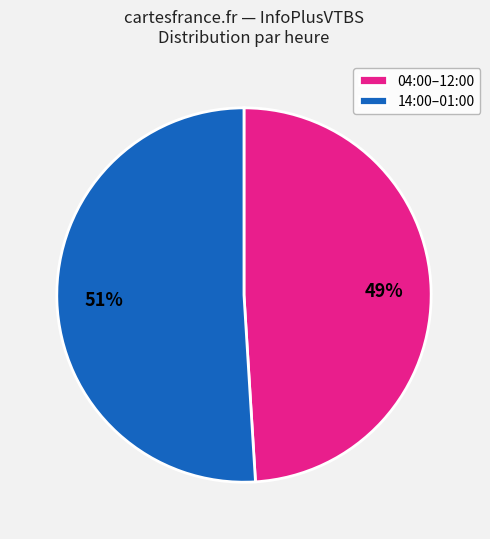

Which category has the smallest portion of the pie?

04:00–12:00